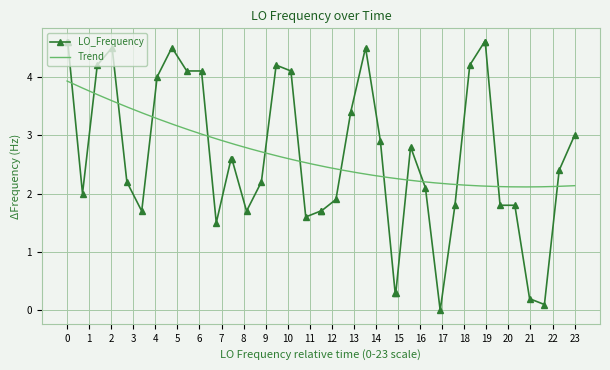

What is the maximum value for LO_Frequency?

4.6